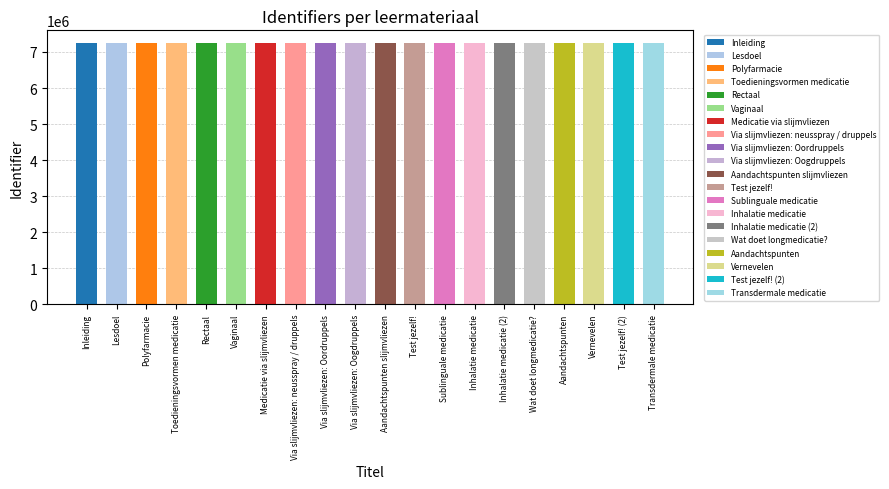

What is the difference between the maximum and second lowest values?

42